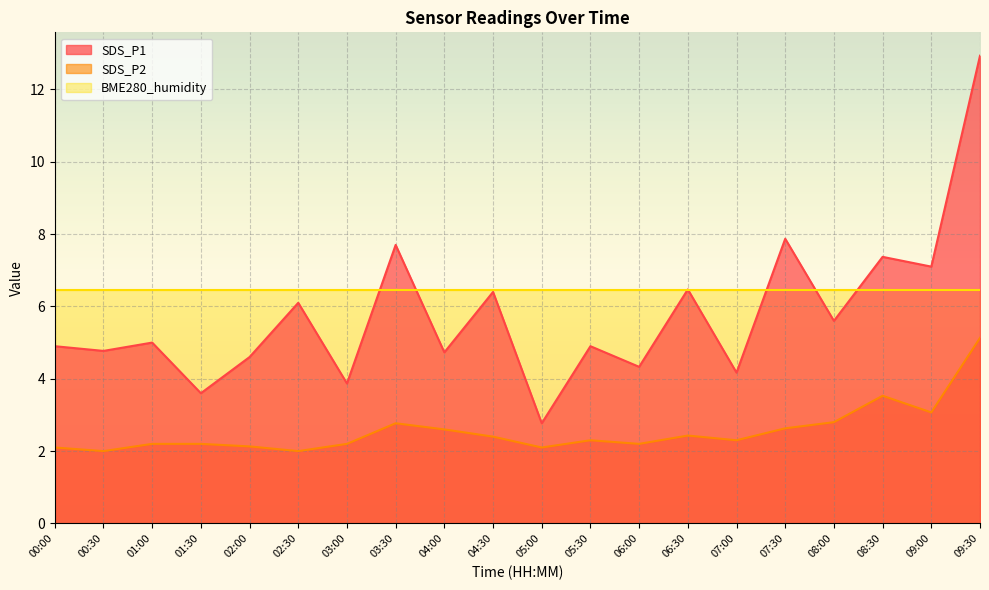

What is the approximate value of SDS_P1 at 00:00?

4.9